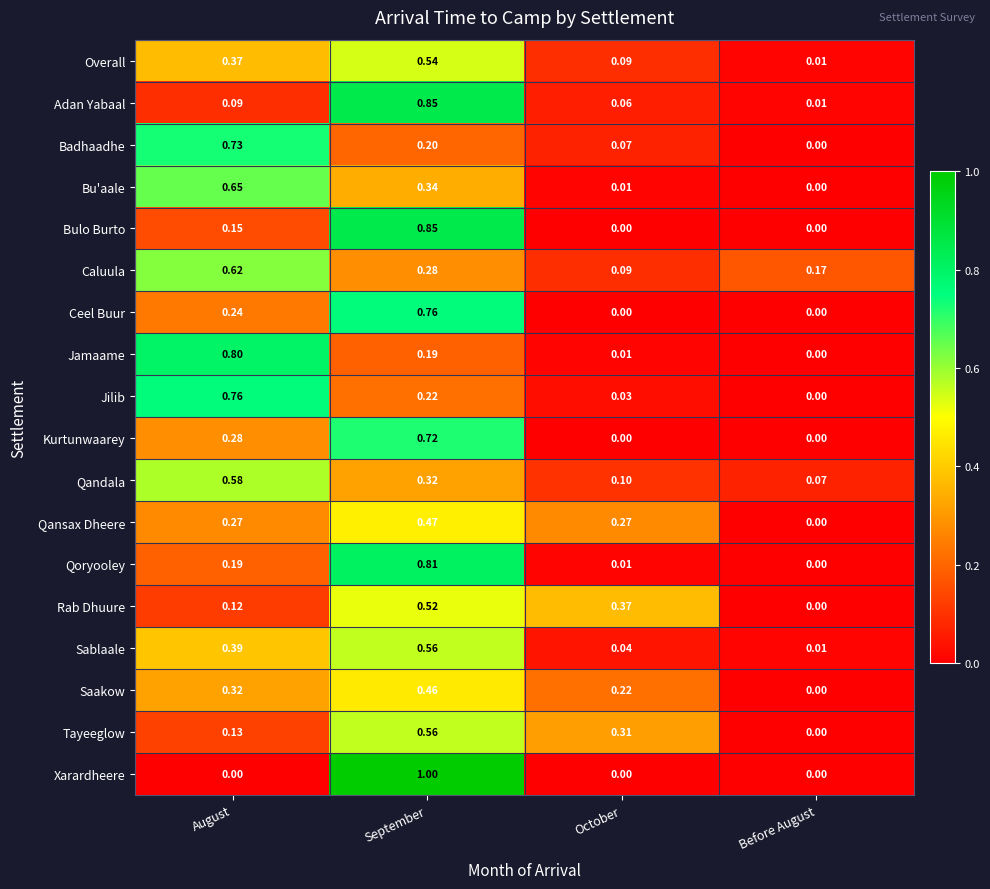

Between September and Before August, which series saw the biggest shift?

Xarardheere